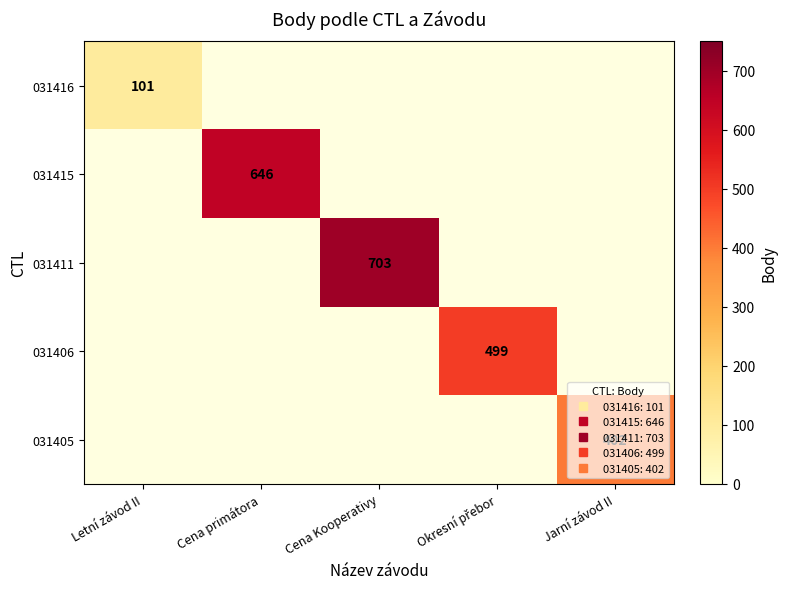

Which category has the highest value across all series?

Cena Kooperativy